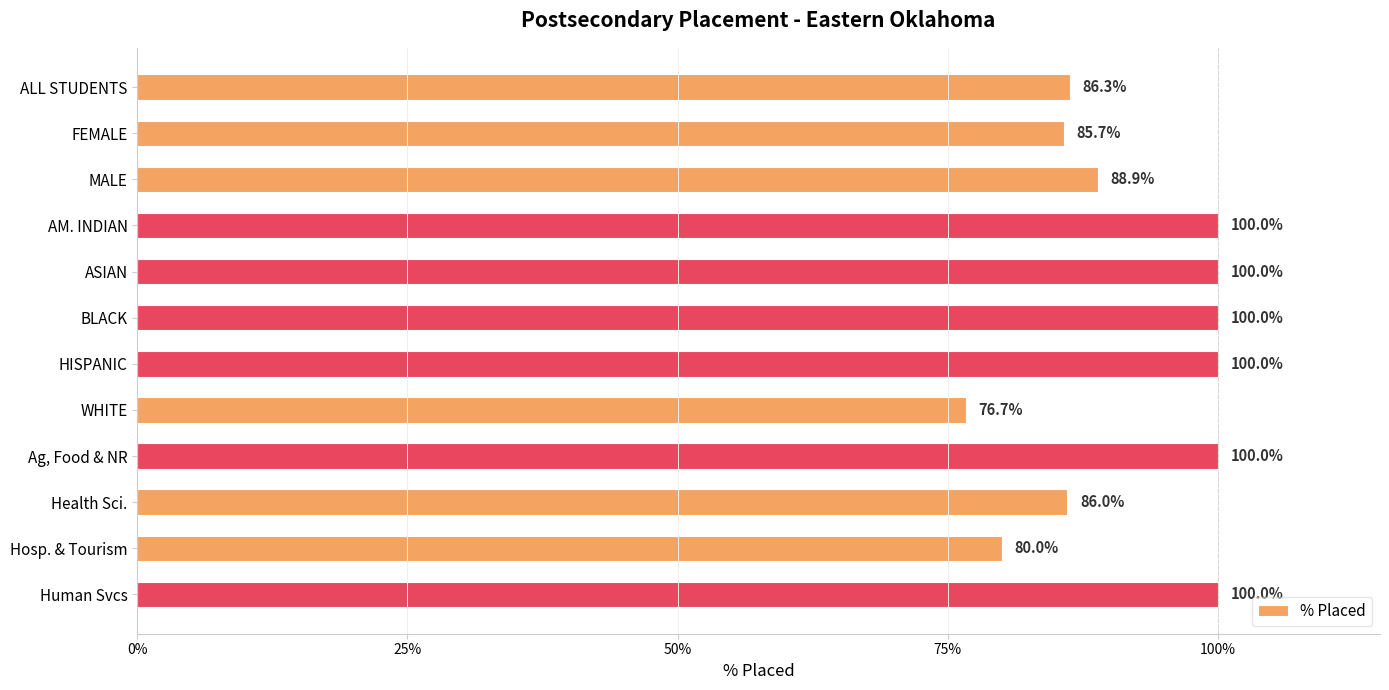

How many bars are there in total?

12